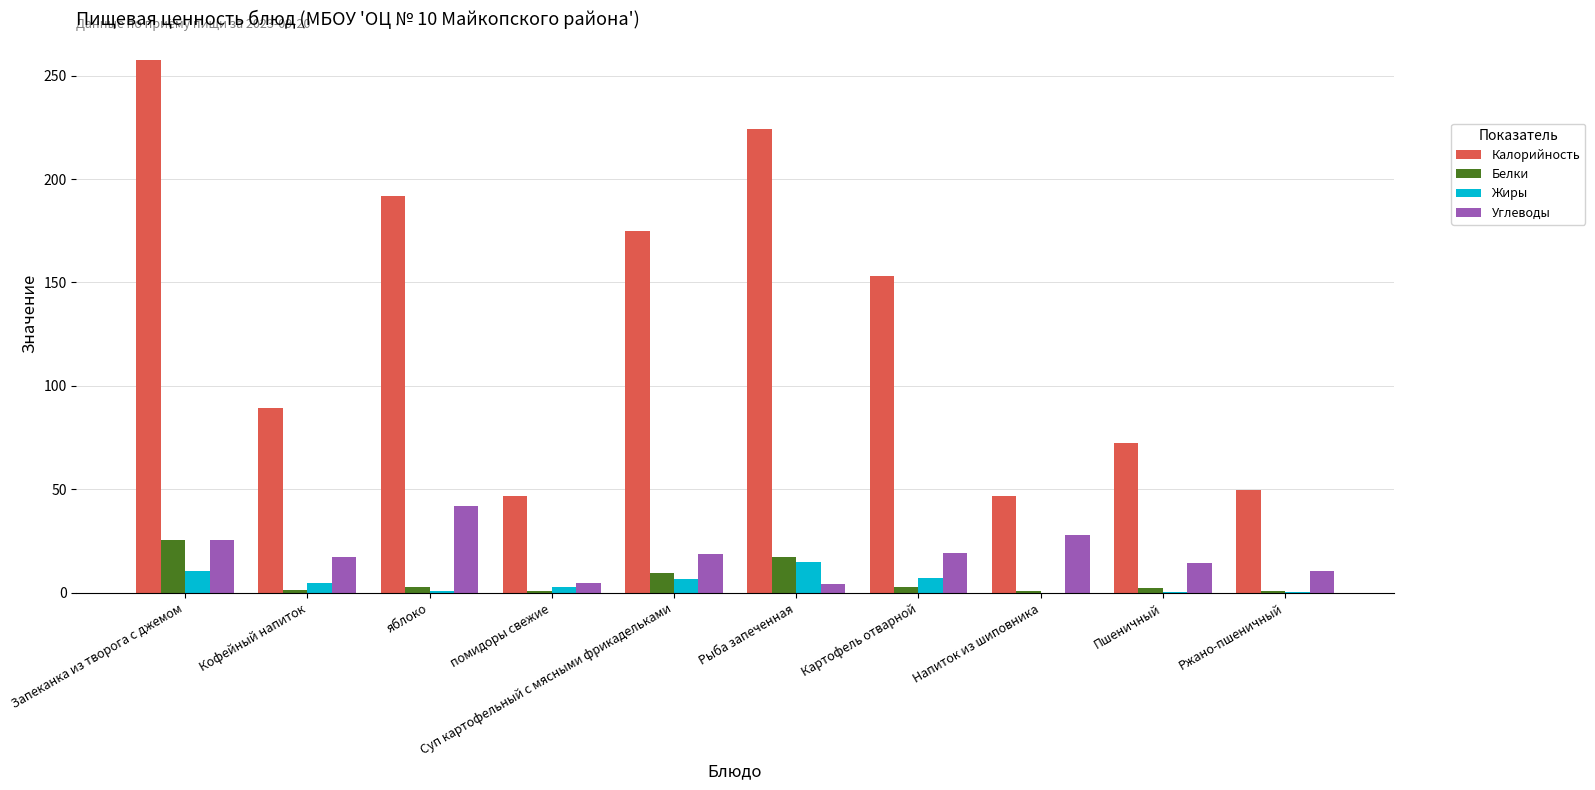

Is the value of Углеводы at яблоко greater than the value of Жиры at Напиток из шиповника?

Yes